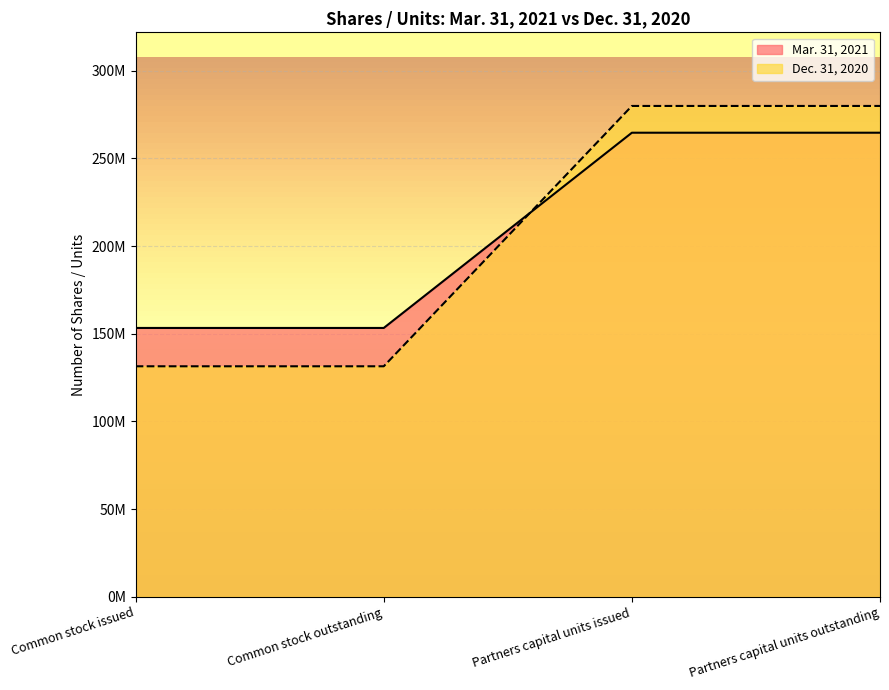

Rank the series by their maximum value, from lowest to highest.

Mar. 31, 2021, Dec. 31, 2020